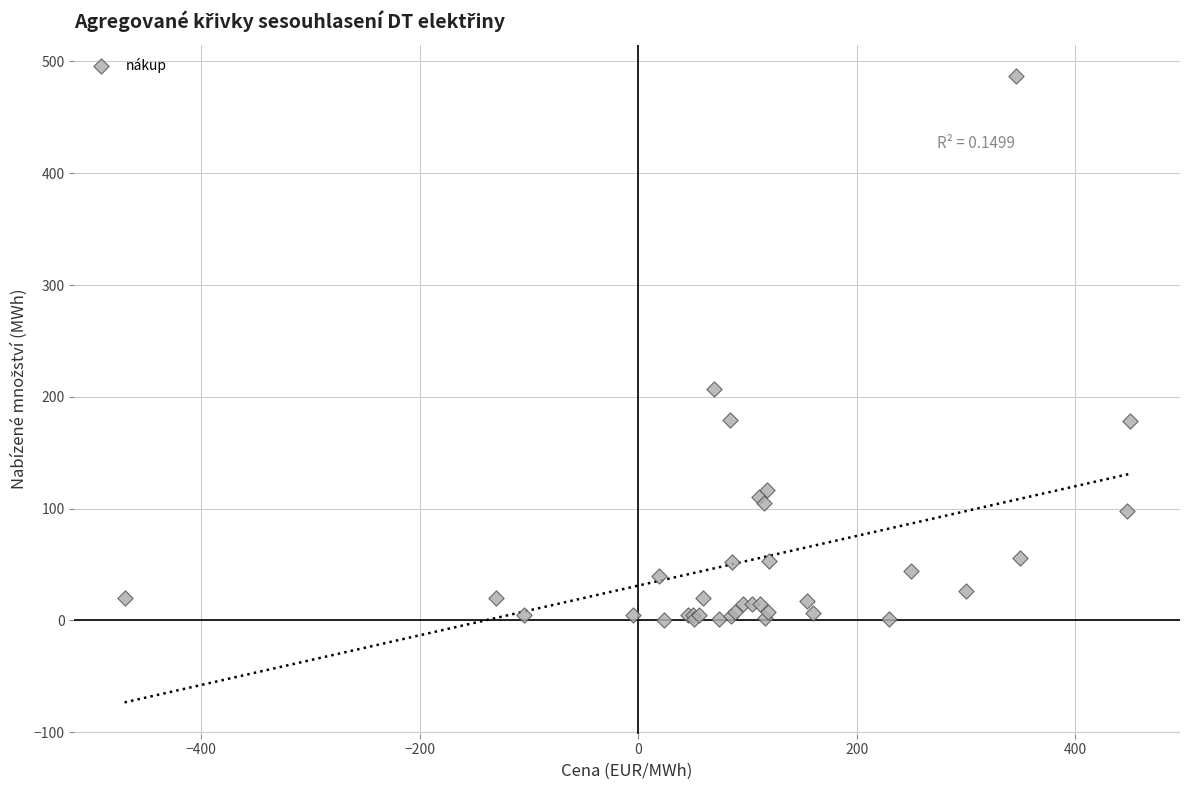

What Y value in the scatter plot is closest to 243?

206.7